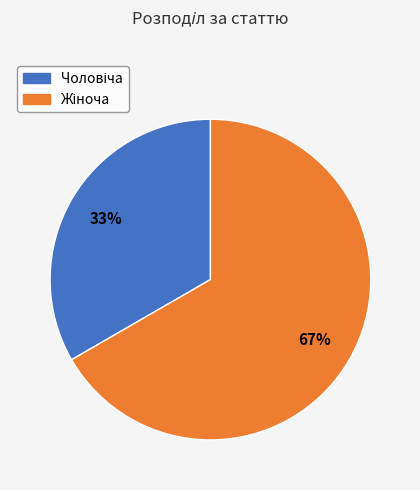

Does any single category account for the majority?

Yes